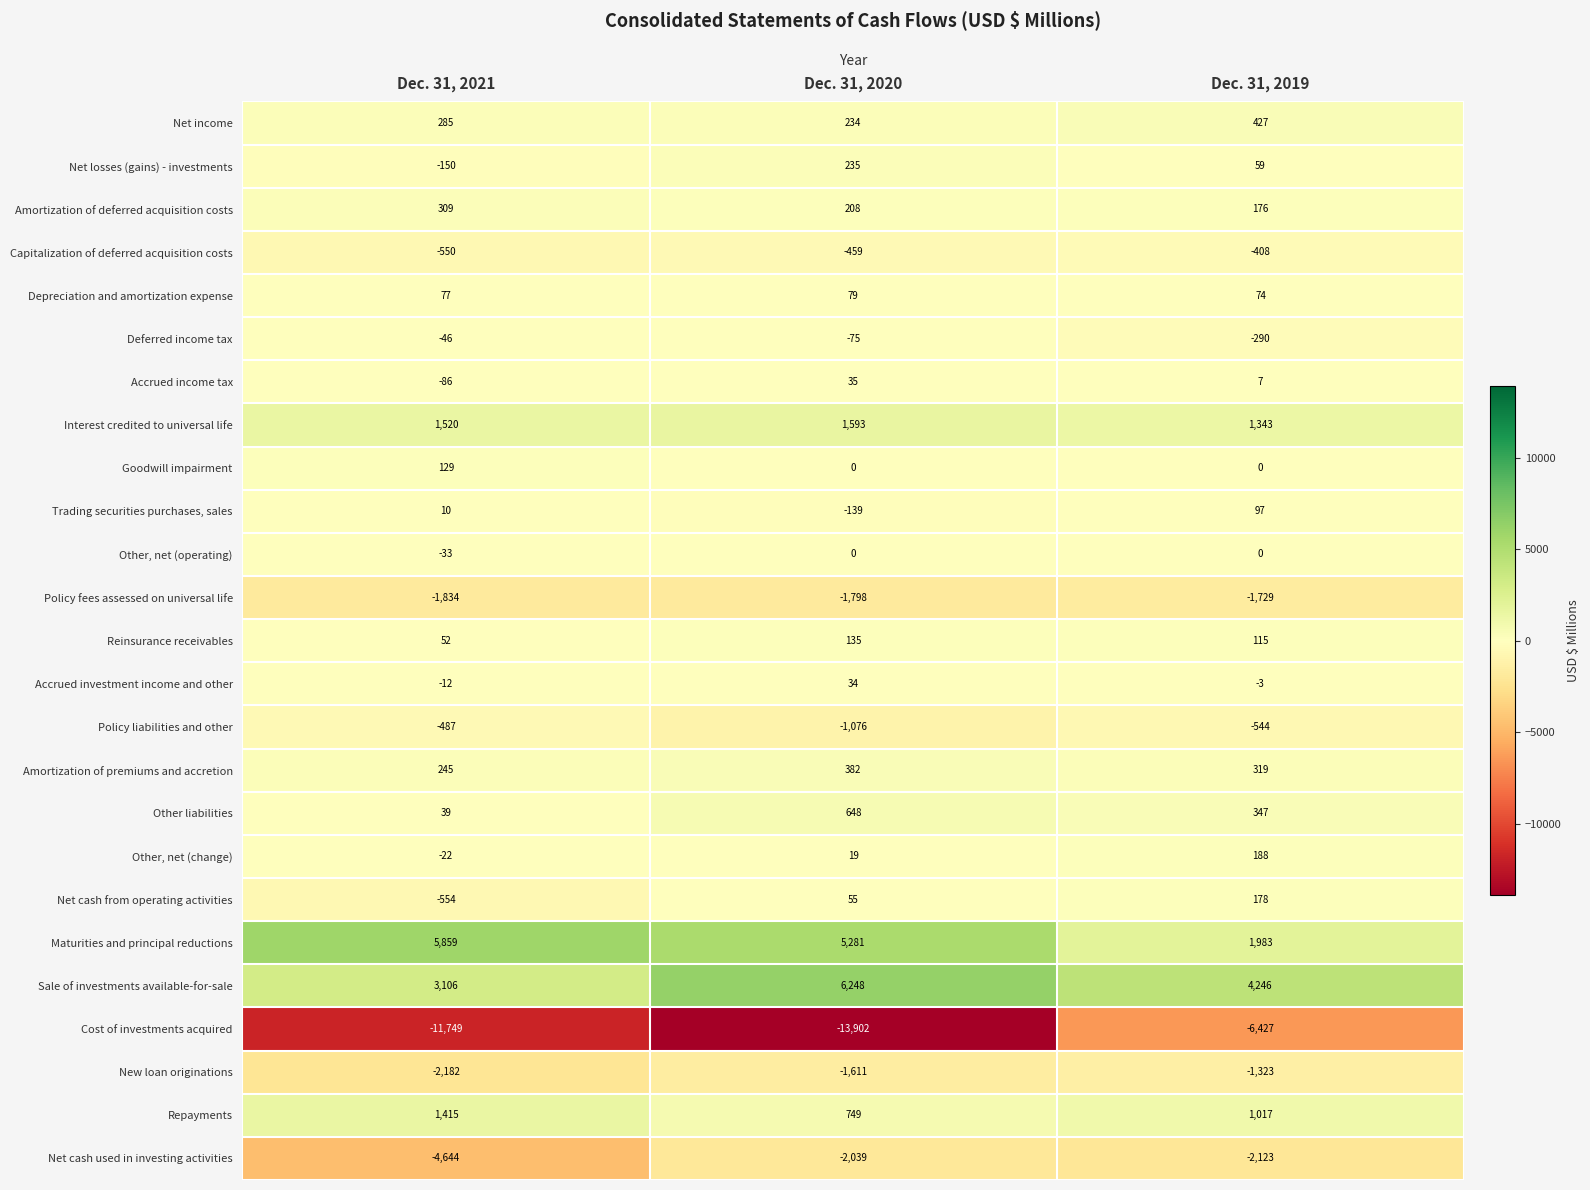

What is the sum of the Interest credited to universal life values at Dec. 31, 2019 and Dec. 31, 2020?

2936